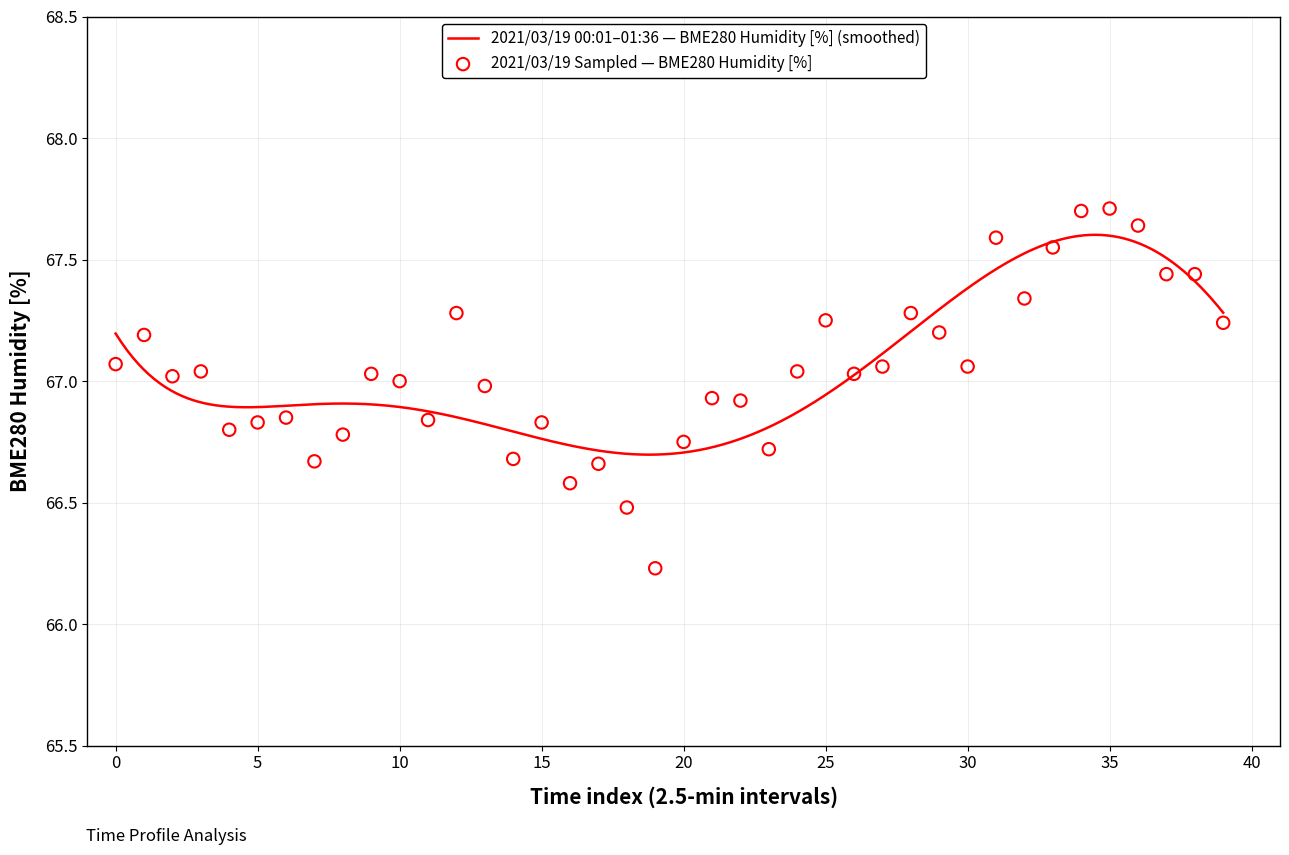

What is the change in value from 18 to 30?

+0.6